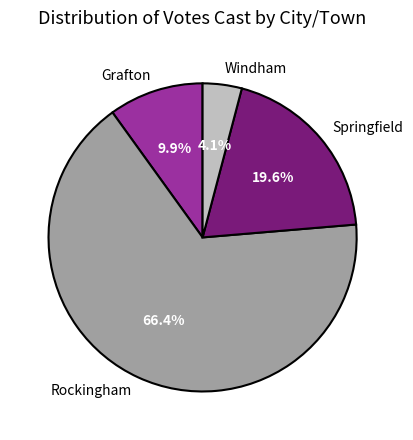

Between Windham and Springfield, which is larger?

Springfield